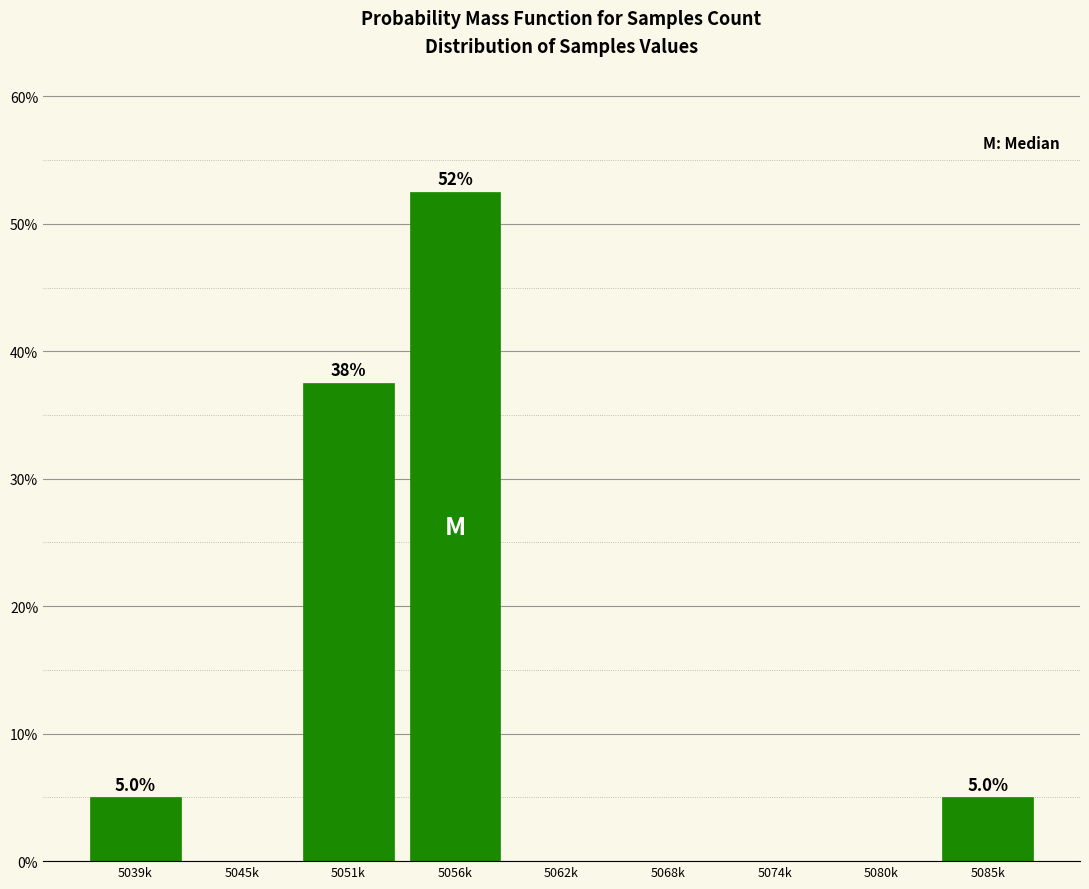

Reading left to right, transcribe all the data shown in this chart.

5039k=5.0	5045k=0.0	5051k=37.5	5056k=52.5	5062k=0.0	5068k=0.0	5074k=0.0	5080k=0.0	5085k=5.0